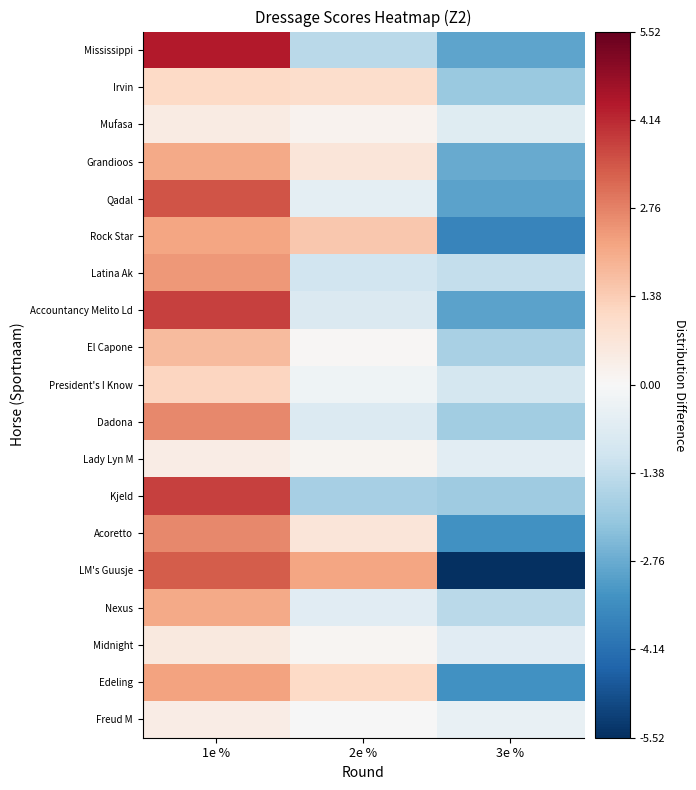

Count the number of data series in this chart.

19